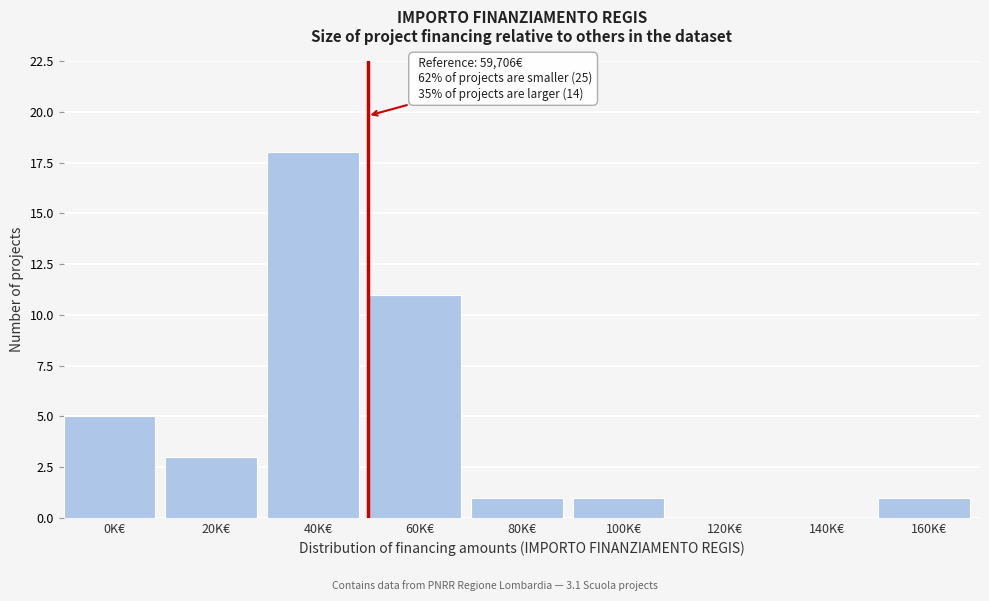

Reading right to left, list all the values displayed in this chart.

160K€=1	140K€=0	120K€=0	100K€=1	80K€=1	60K€=11	40K€=18	20K€=3	0K€=5